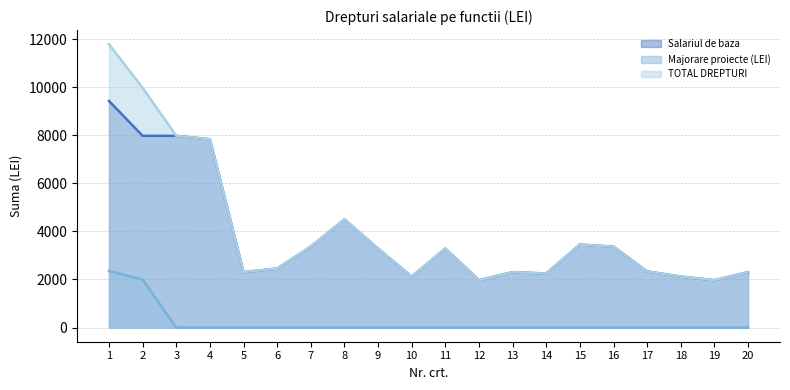

Which series has the largest total across all categories?

TOTAL DREPTURI